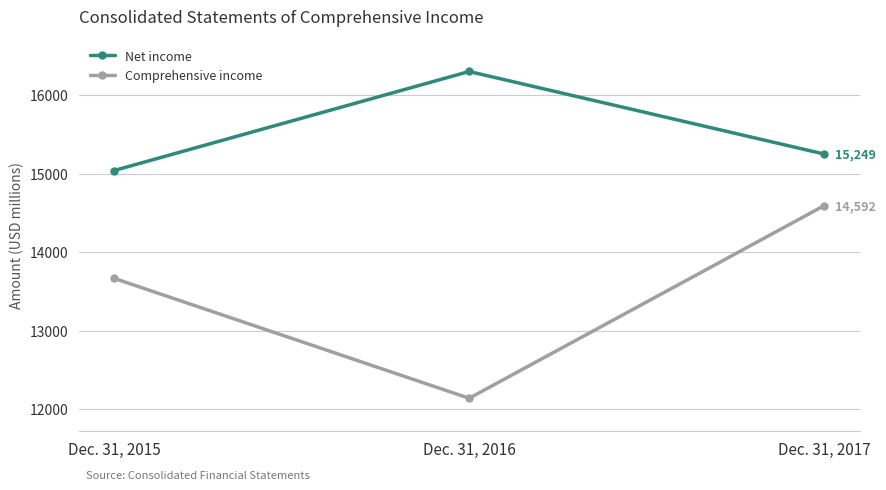

Reading right to left, transcribe all the data shown in this chart.

Net income: 15249	16301	15039
Comprehensive income: 14592	12137	13665